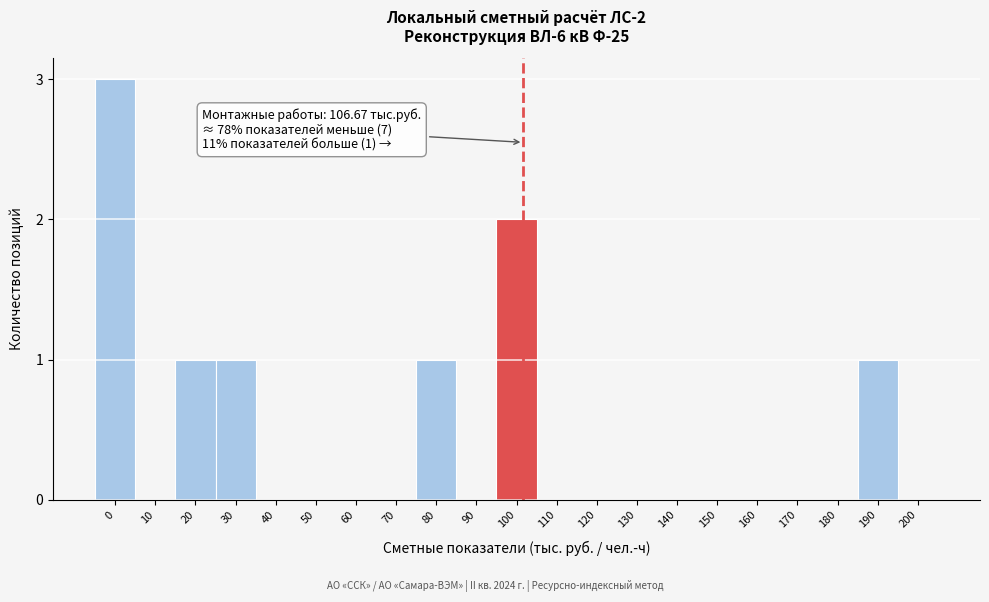

Reading left to right, what are all the values shown in this chart?

0=3	10=0	20=1	30=1	40=0	50=0	60=0	70=0	80=1	90=0	100=2	110=0	120=0	130=0	140=0	150=0	160=0	170=0	180=0	190=1	200=0